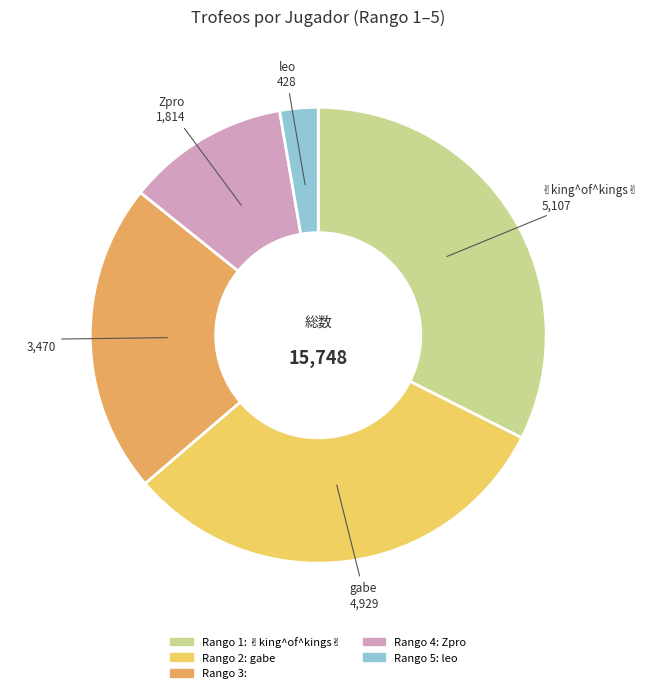

Does any single category account for the majority?

No